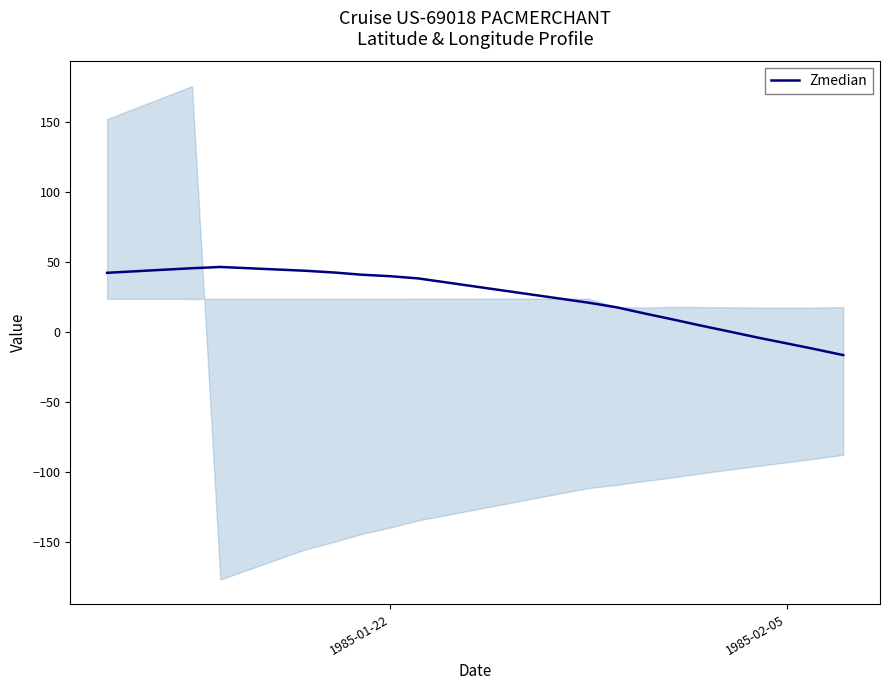

What is the minimum value for Zmedian?

-16.4